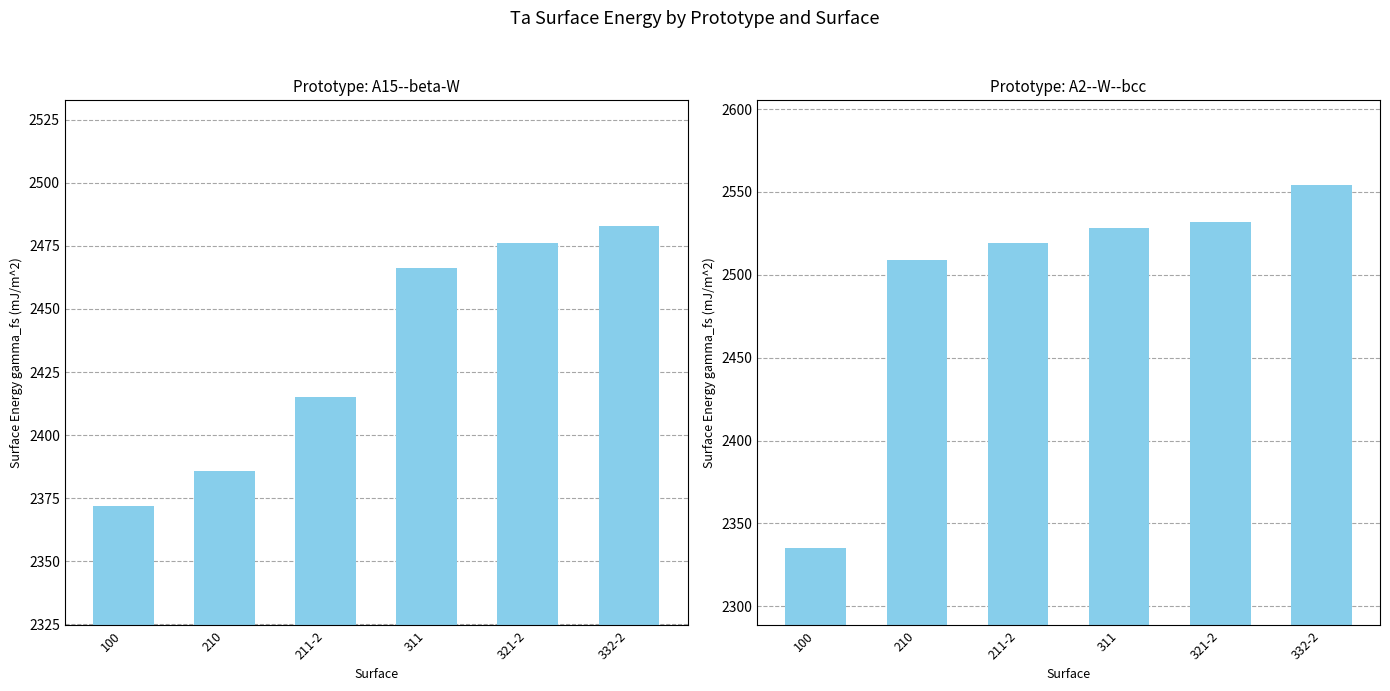

Reading left to right, what are all the values shown in this chart?

A15--beta-W: 2372.0	2385.6	2414.9	2466.1	2476.1	2483.0
A2--W--bcc: 2335.1	2508.8	2519.4	2528.3	2531.8	2554.2